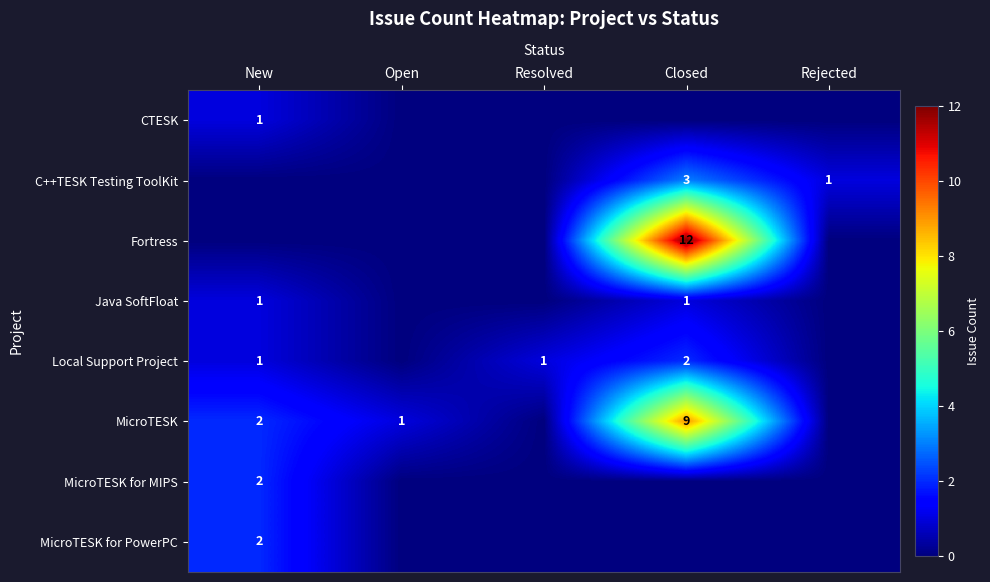

True or false: Local Support Project has a value of 1 at Resolved.

True